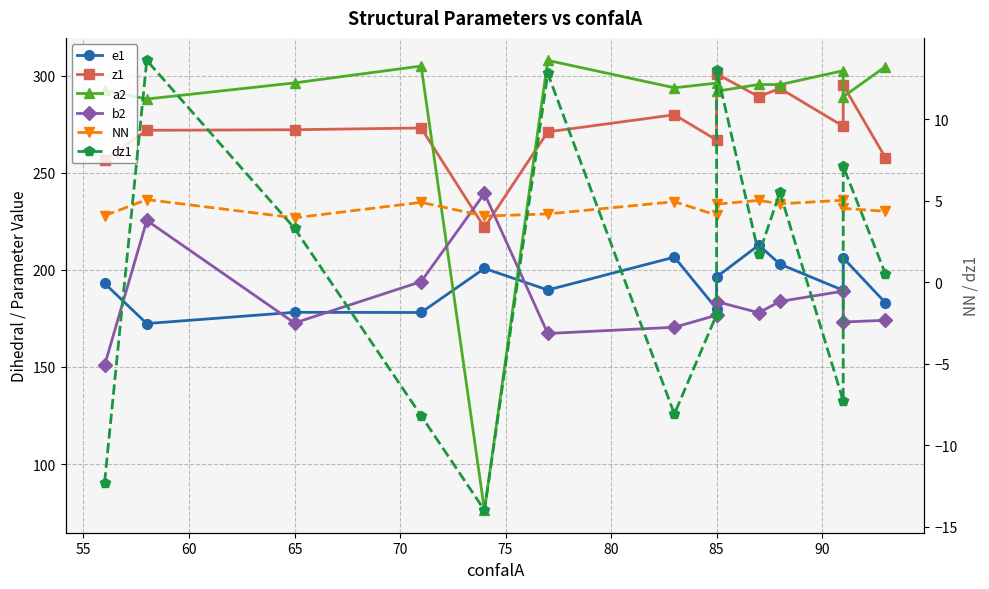

The value of z1 at 12 is 431.0. True or false?

False